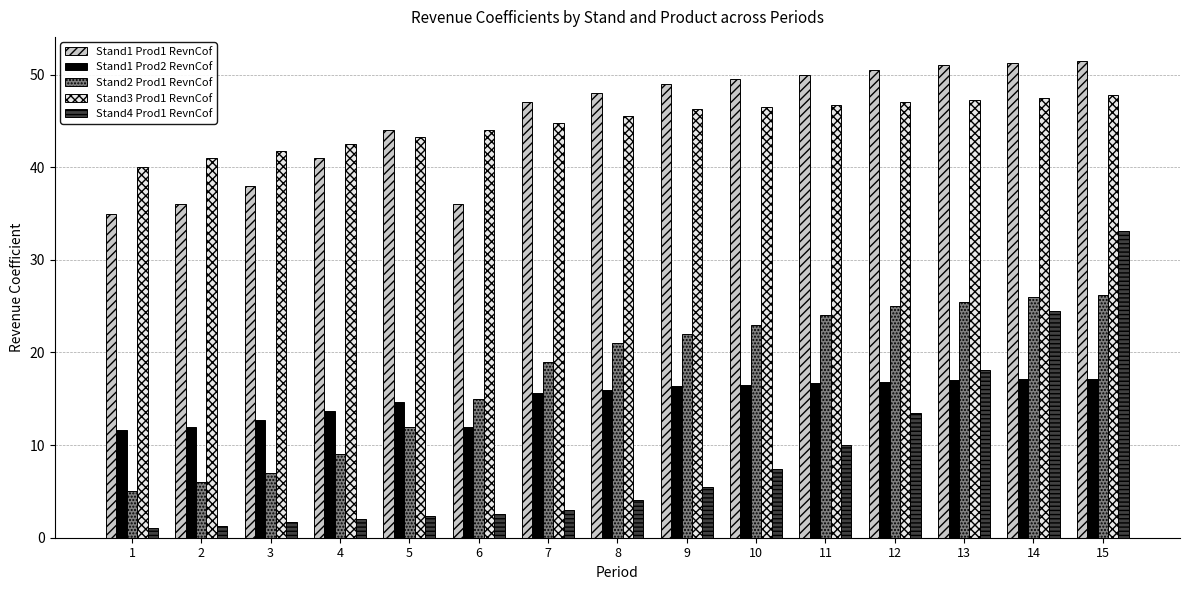

How many data points in Stand4 Prod1 RevnCof are less than 4?

7